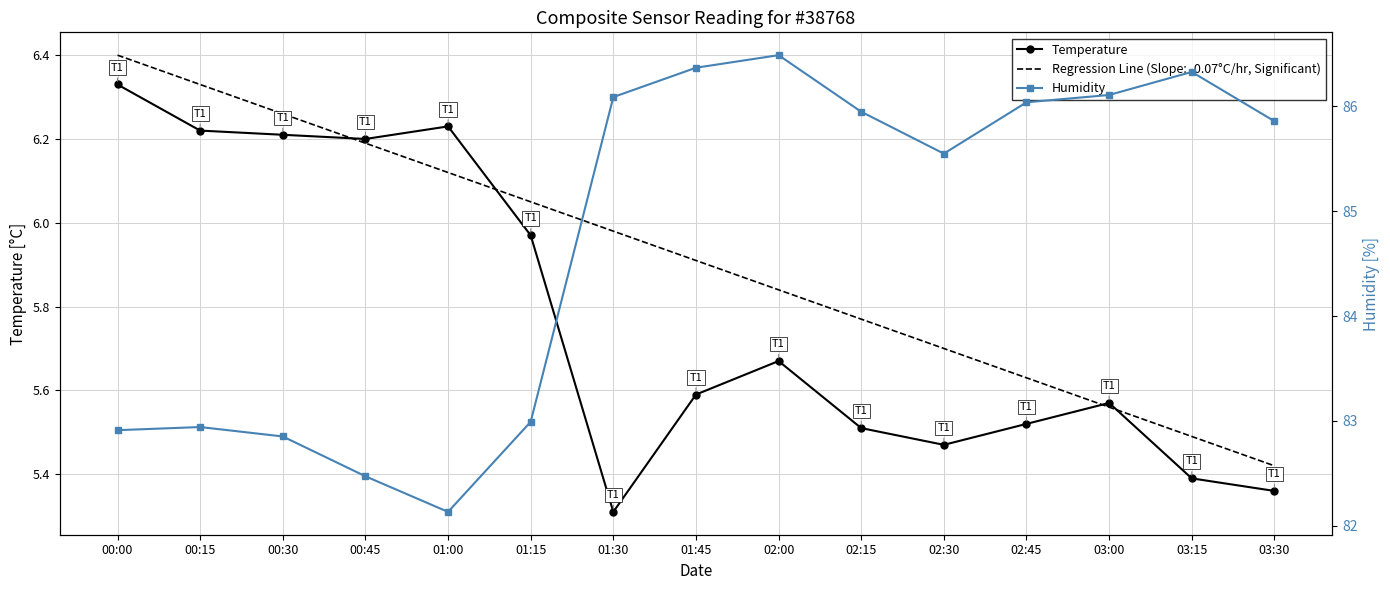

At how many categories does at least one series exceed 37?

15